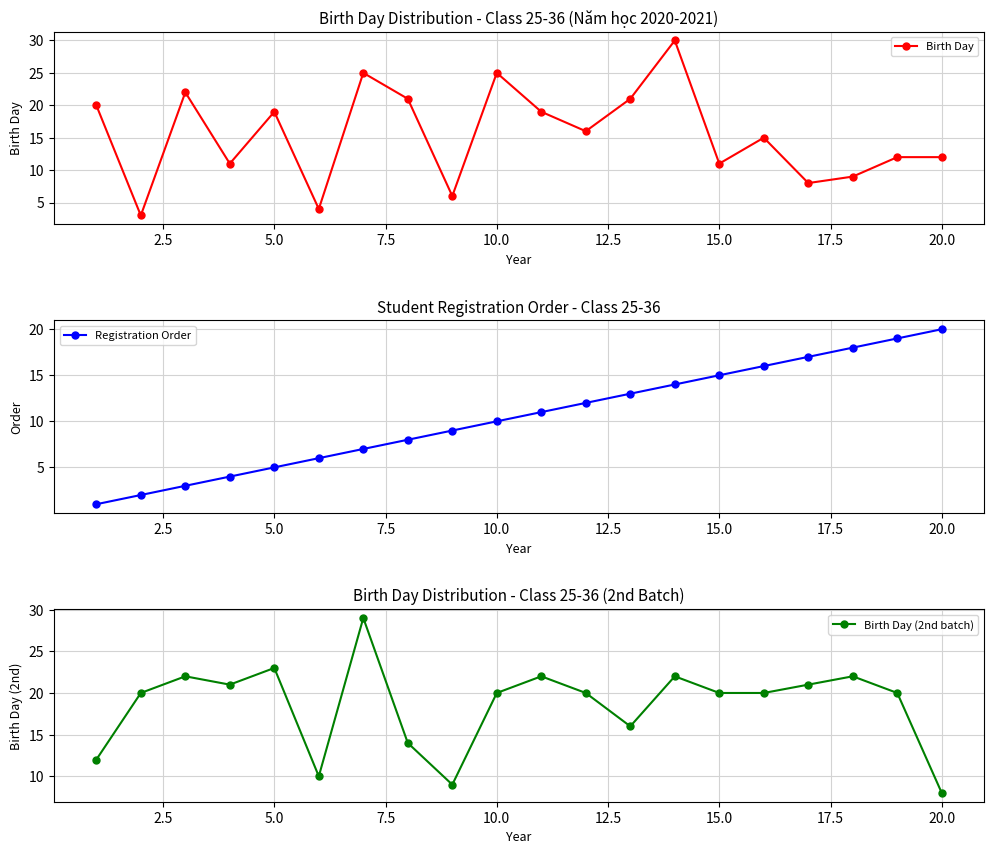

True or false: Birth Day (2nd batch) and Birth Day intersect in this chart.

True